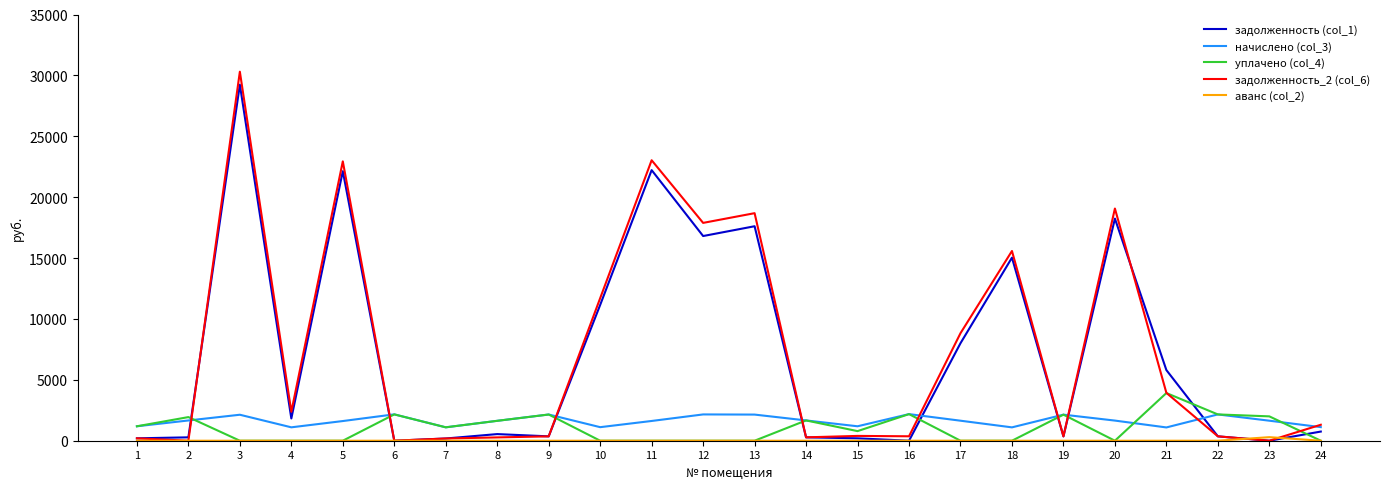

What is the maximum value for уплачено (col_4)?

3915.0